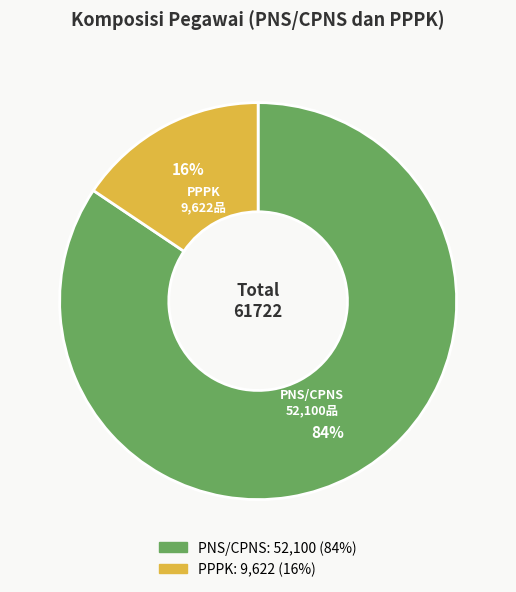

The PPPK slice represents 6% of the pie. True or false?

False